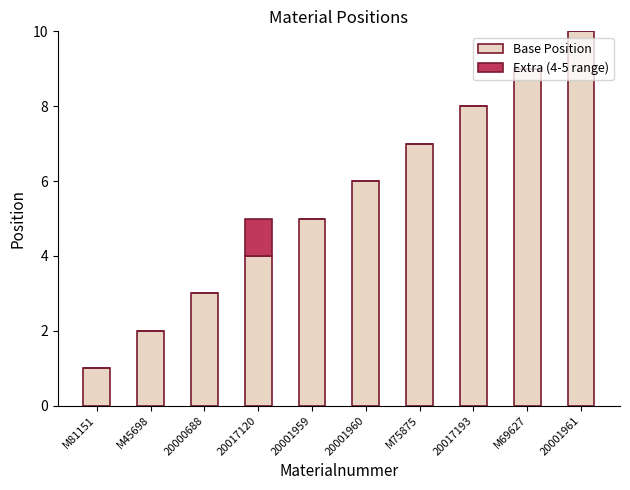

What is the approximate value of Base Position at 20017120?

4